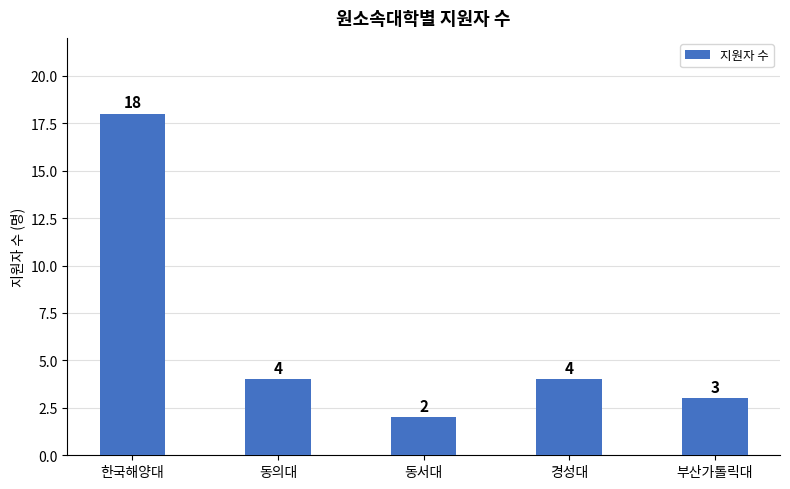

Where does the data first go above 4?

한국해양대